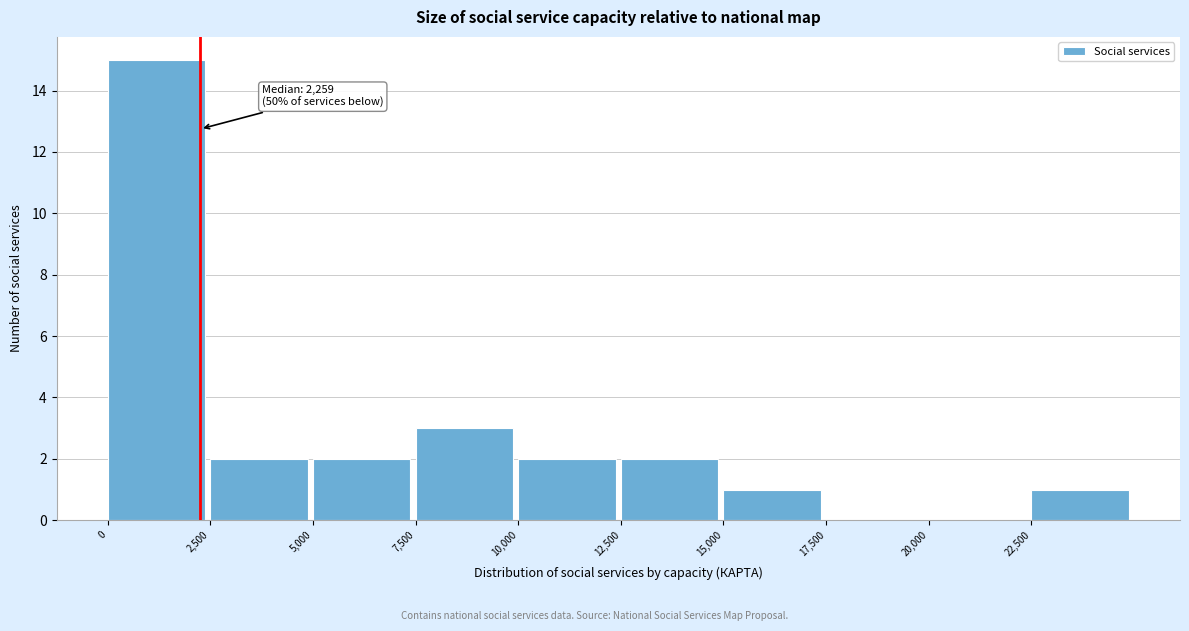

Over which range of the x-axis is the bar tallest?

0 to 2500